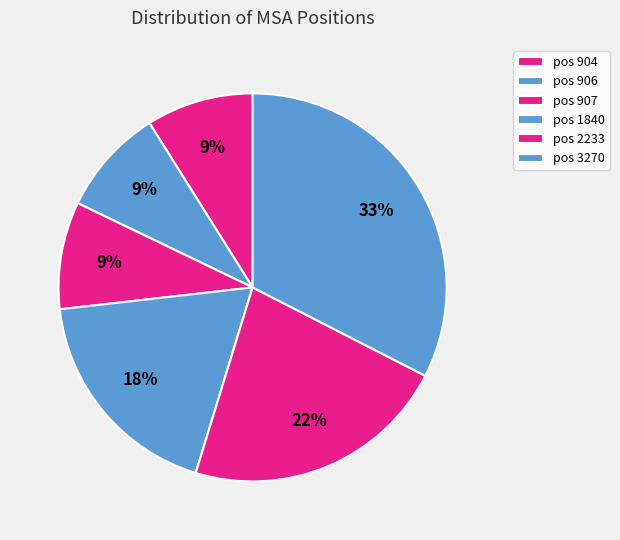

Is there a majority slice in this chart?

No